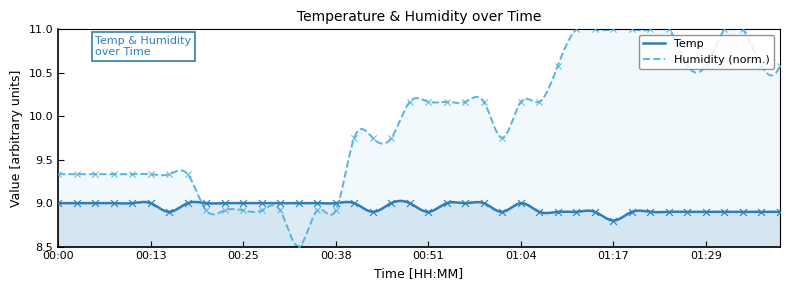

What are all the series names shown in the legend?

Temp, Humidity